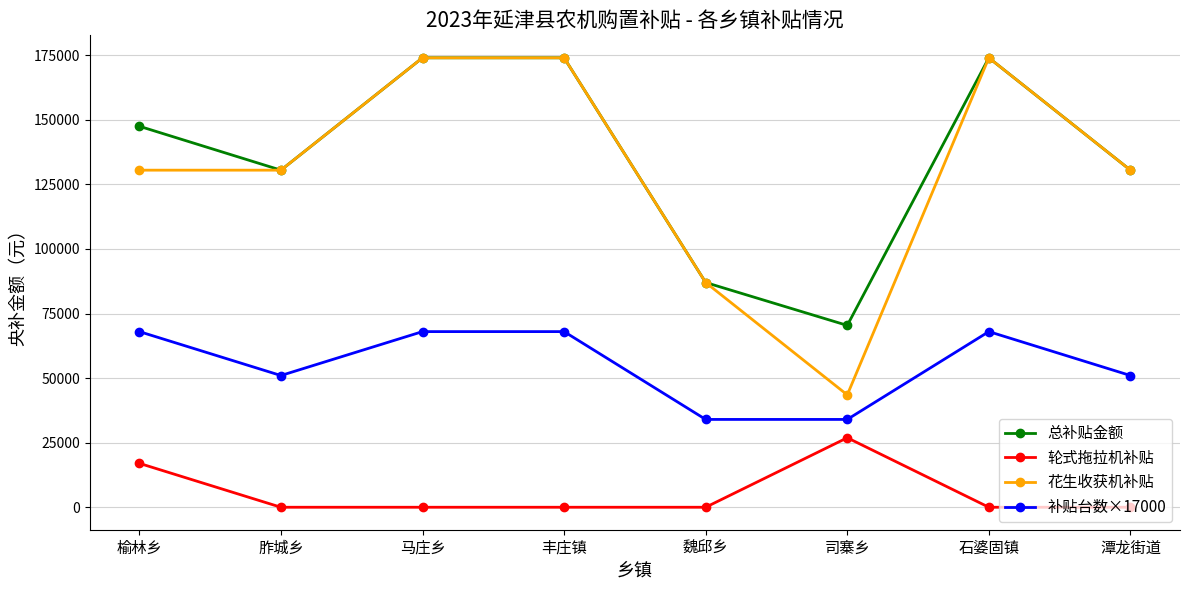

True or false: 轮式拖拉机补贴 and 总补贴金额 cross at least once.

False